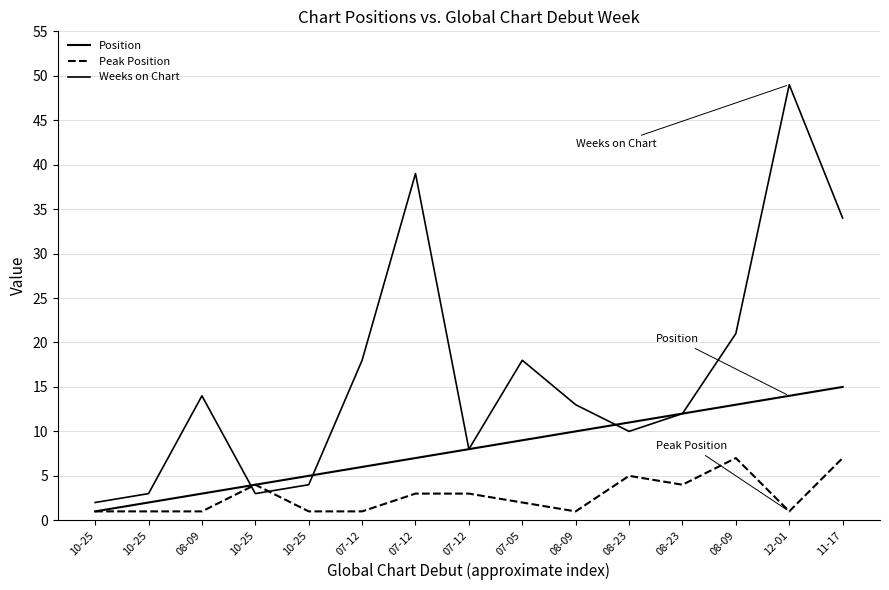

How many lines are shown in the chart?

3